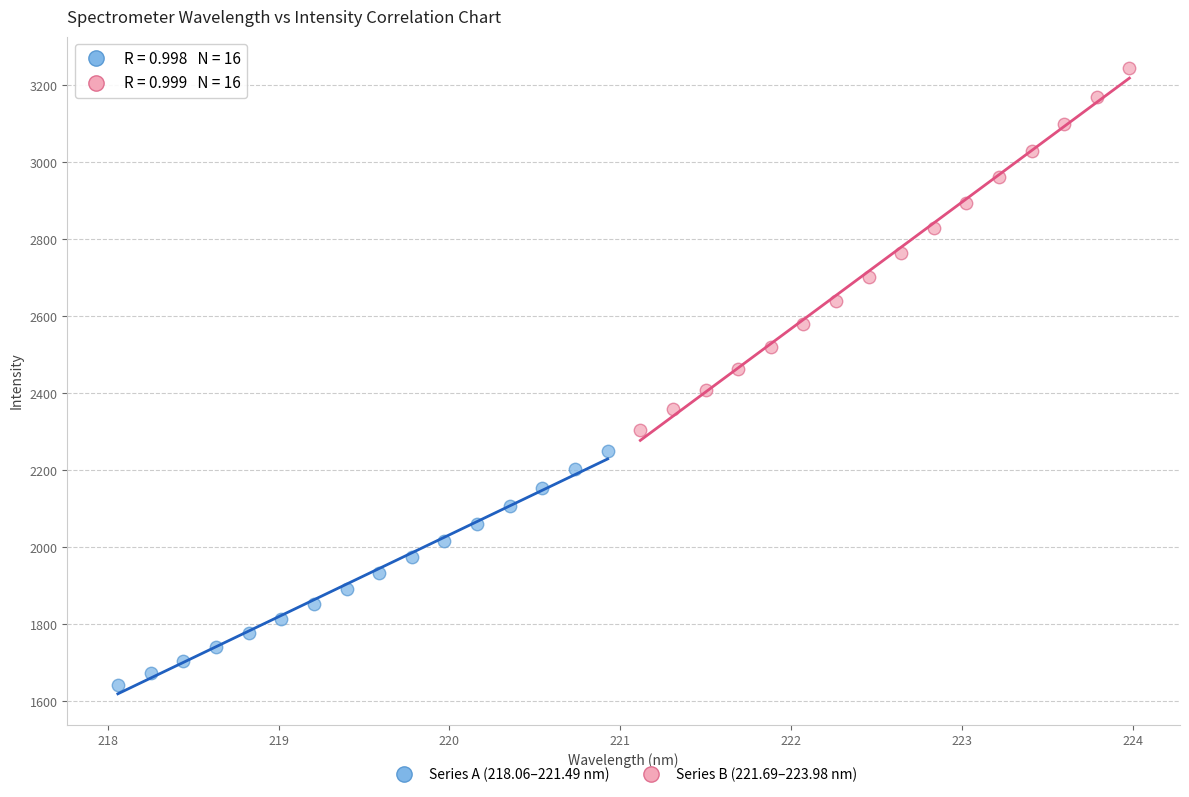

Which series contains the lowest Y value?

Series A (218.06–221.49 nm)